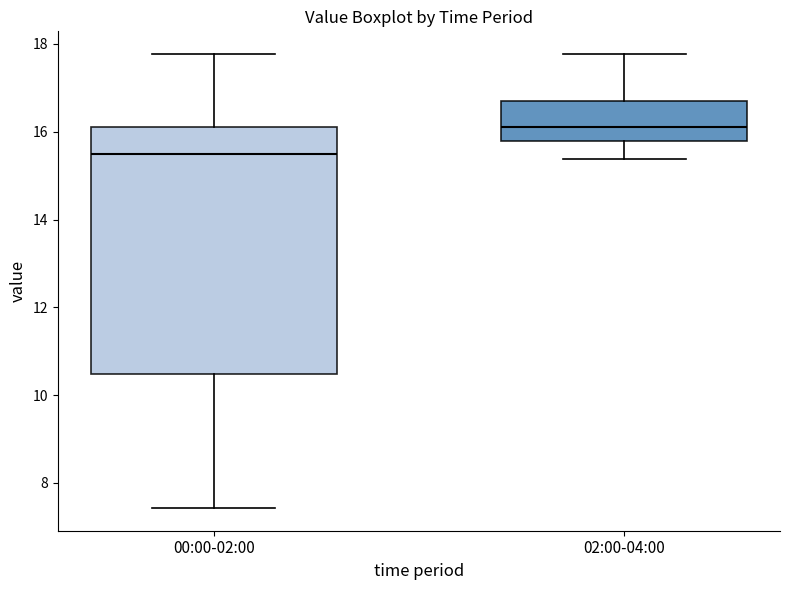

Comparing the boxes themselves (not the whiskers), which one is the tallest?

00:00-02:00